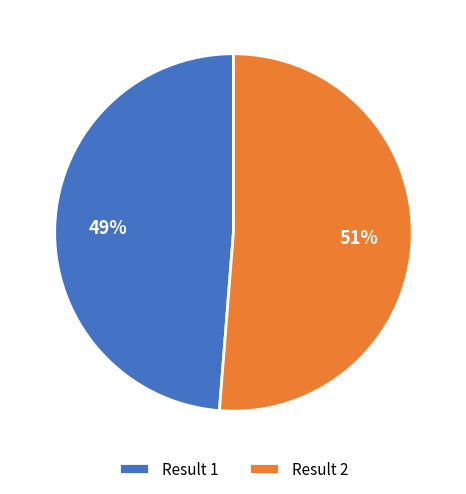

Is the sum of Result 2 and Result 1 greater than half?

Yes